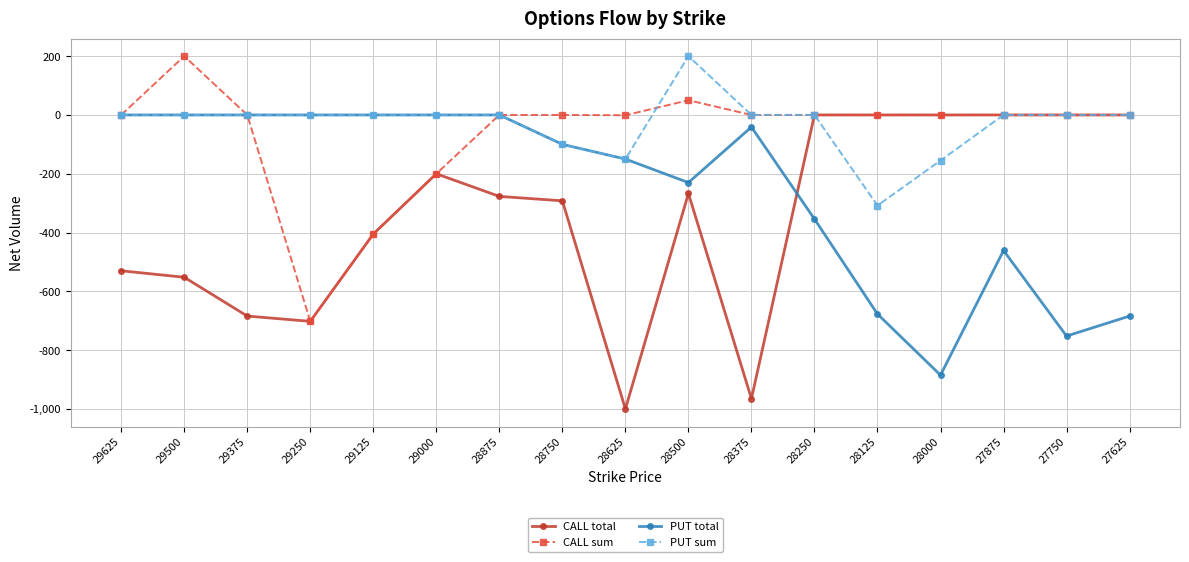

Which series has the largest total across all categories?

PUT sum